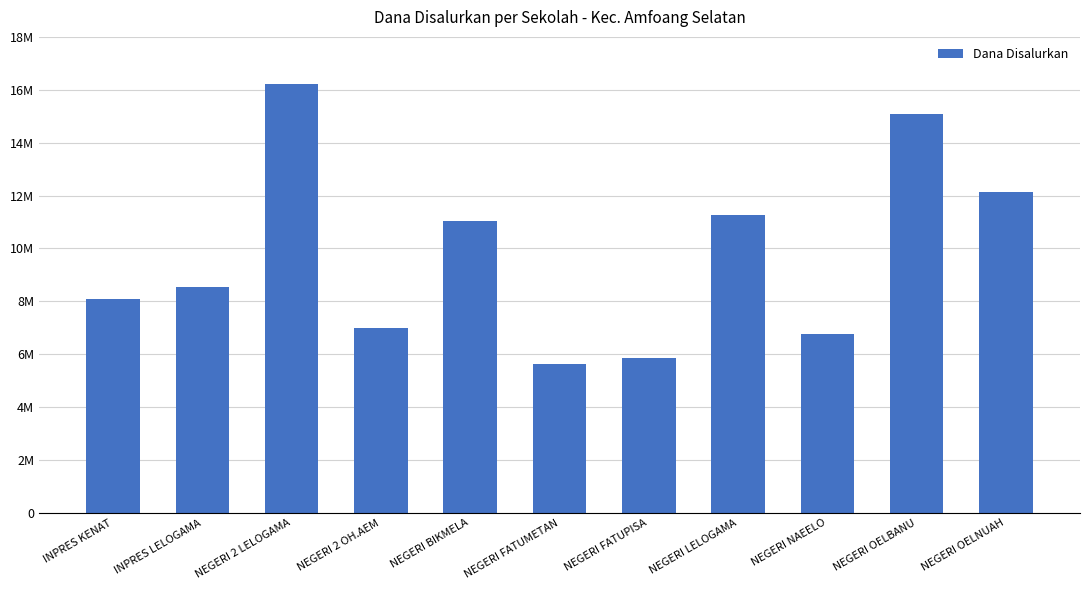

What is the sum of the values at NEGERI LELOGAMA and NEGERI OELNUAH?

23400000